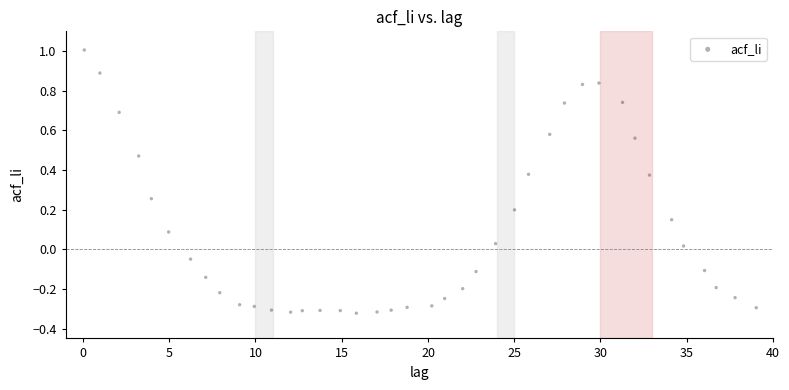

What is the range of X values (max minus min)?

39.0